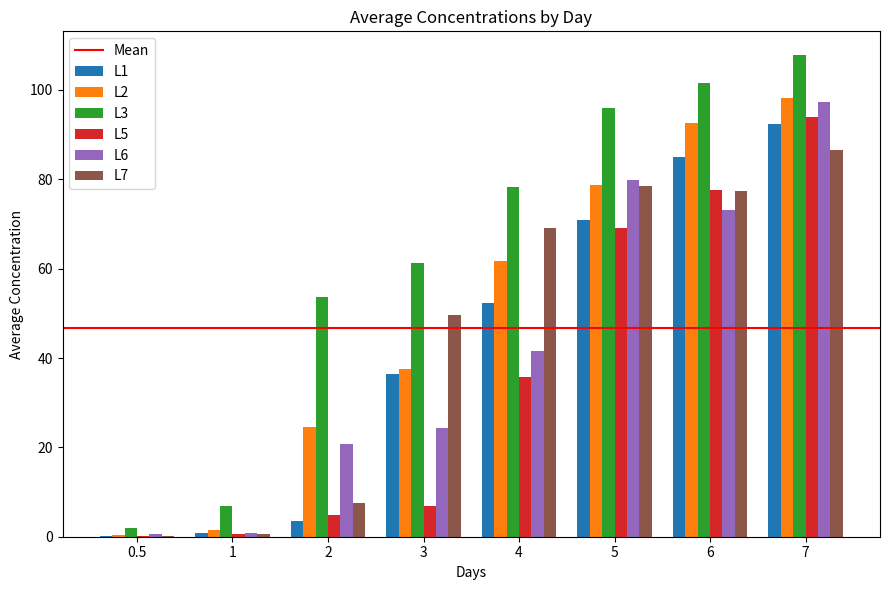

Is it true that L1 equals 90.2 at 4?

False